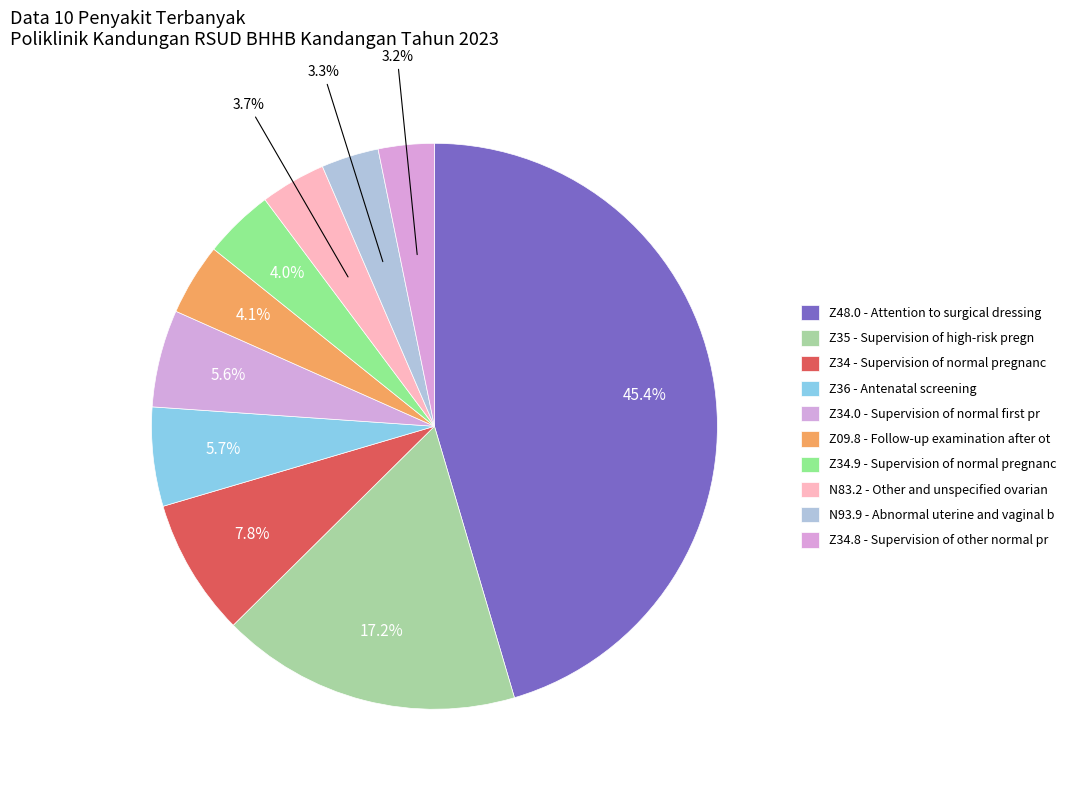

Count the number of slices in the pie.

10